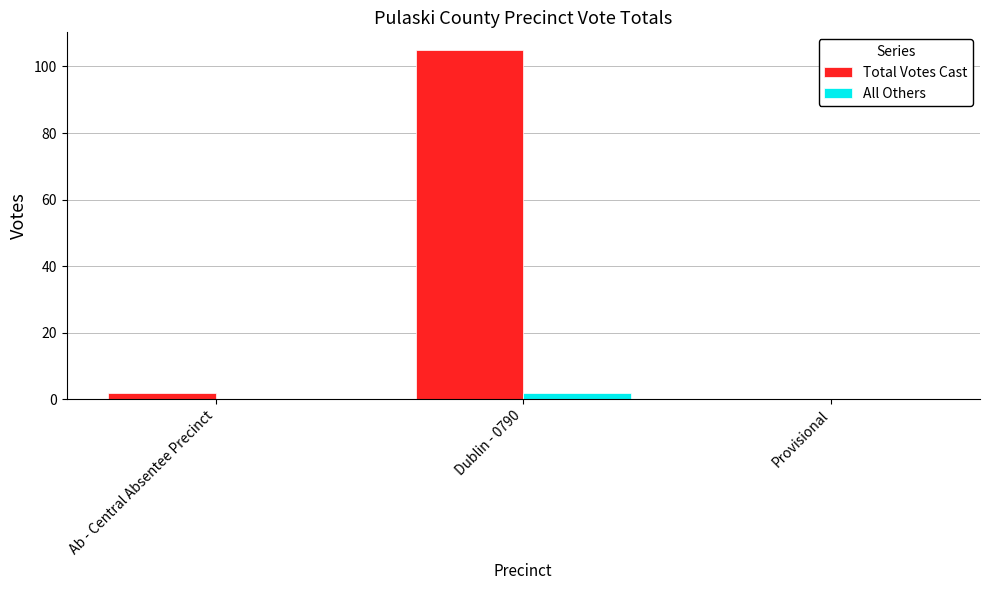

Reading left to right, extract all data points from this chart.

Total Votes Cast: Ab - Central Absentee Precinct=2	Dublin - 0790=105	Provisional=0
All Others: Ab - Central Absentee Precinct=0	Dublin - 0790=2	Provisional=0